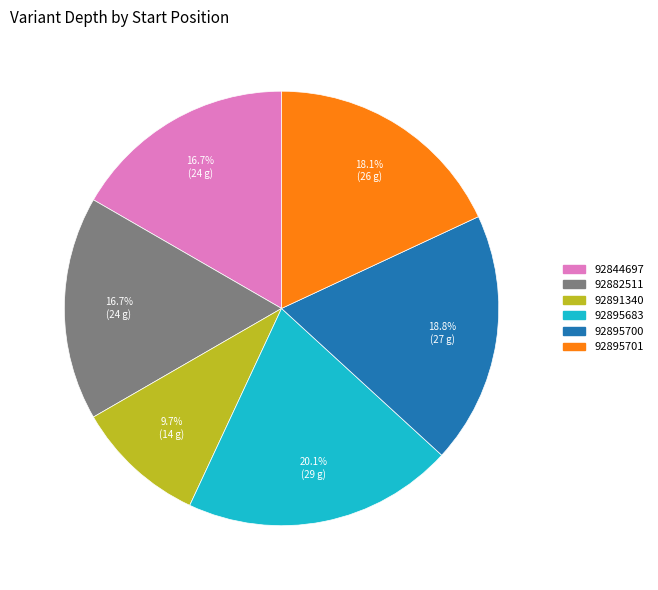

Count the number of slices in the pie.

6